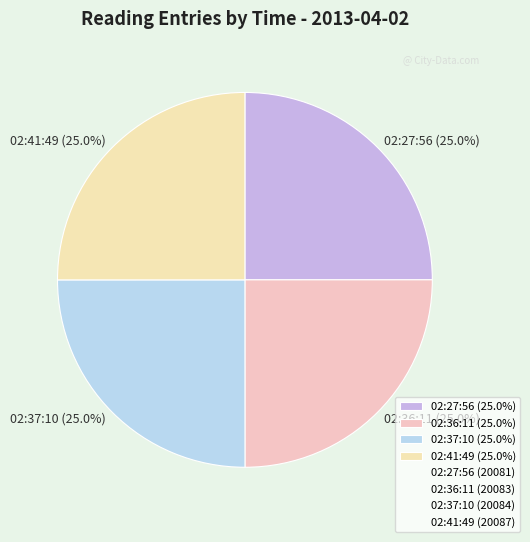

Is there any slice that represents more than half of the pie?

No